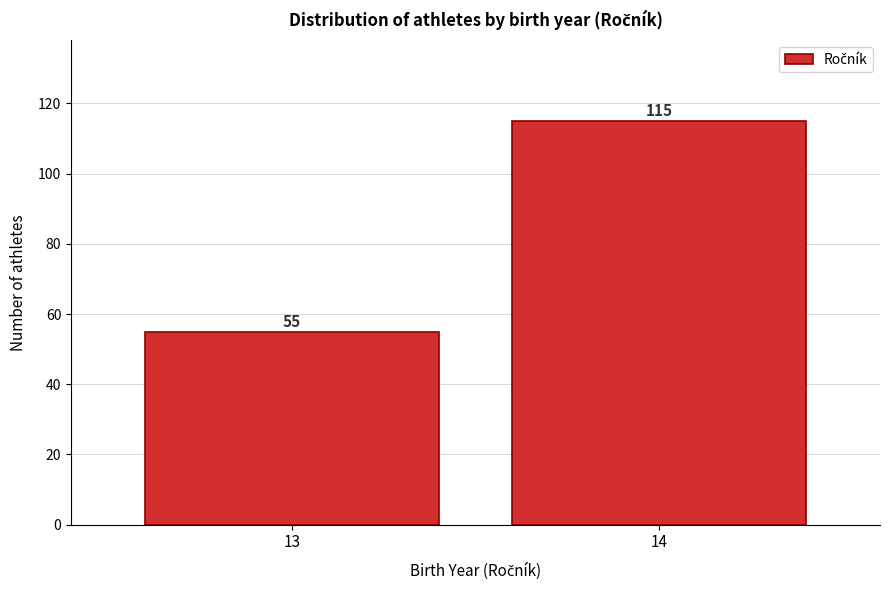

Reading left to right, transcribe all the data shown in this chart.

55	115